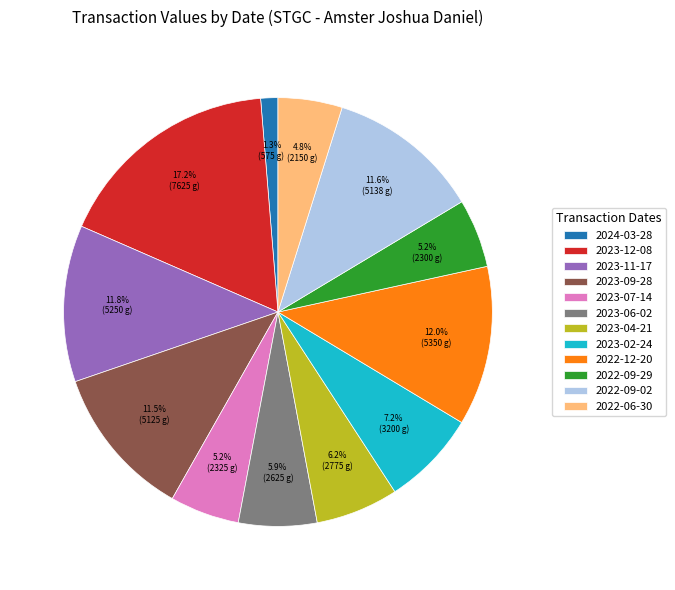

To the nearest percent, what portion does 2023-11-17 represent?

12%